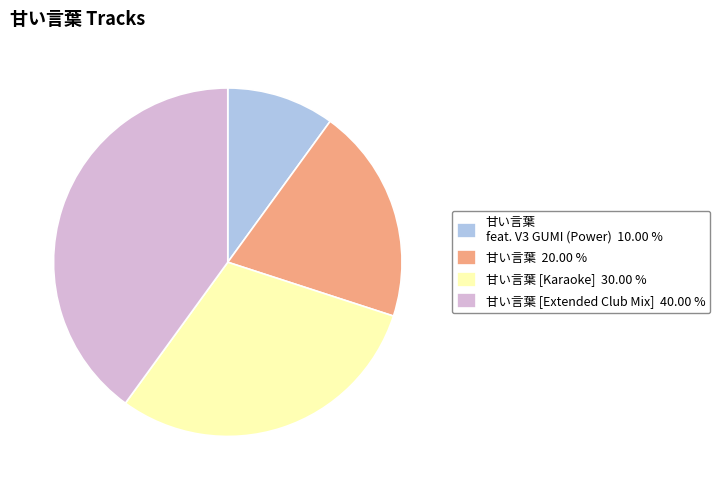

Does any single category account for the majority?

No